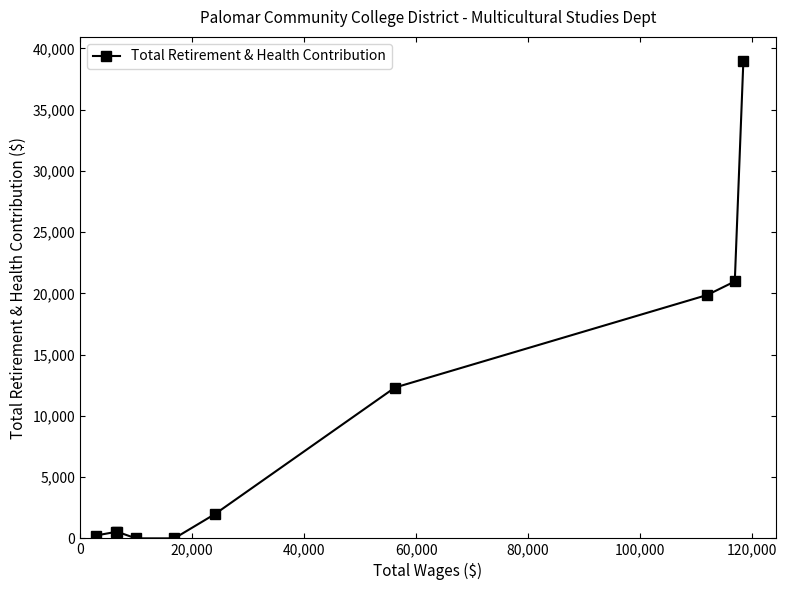

Does the chart display data point markers on the line(s)?

Yes